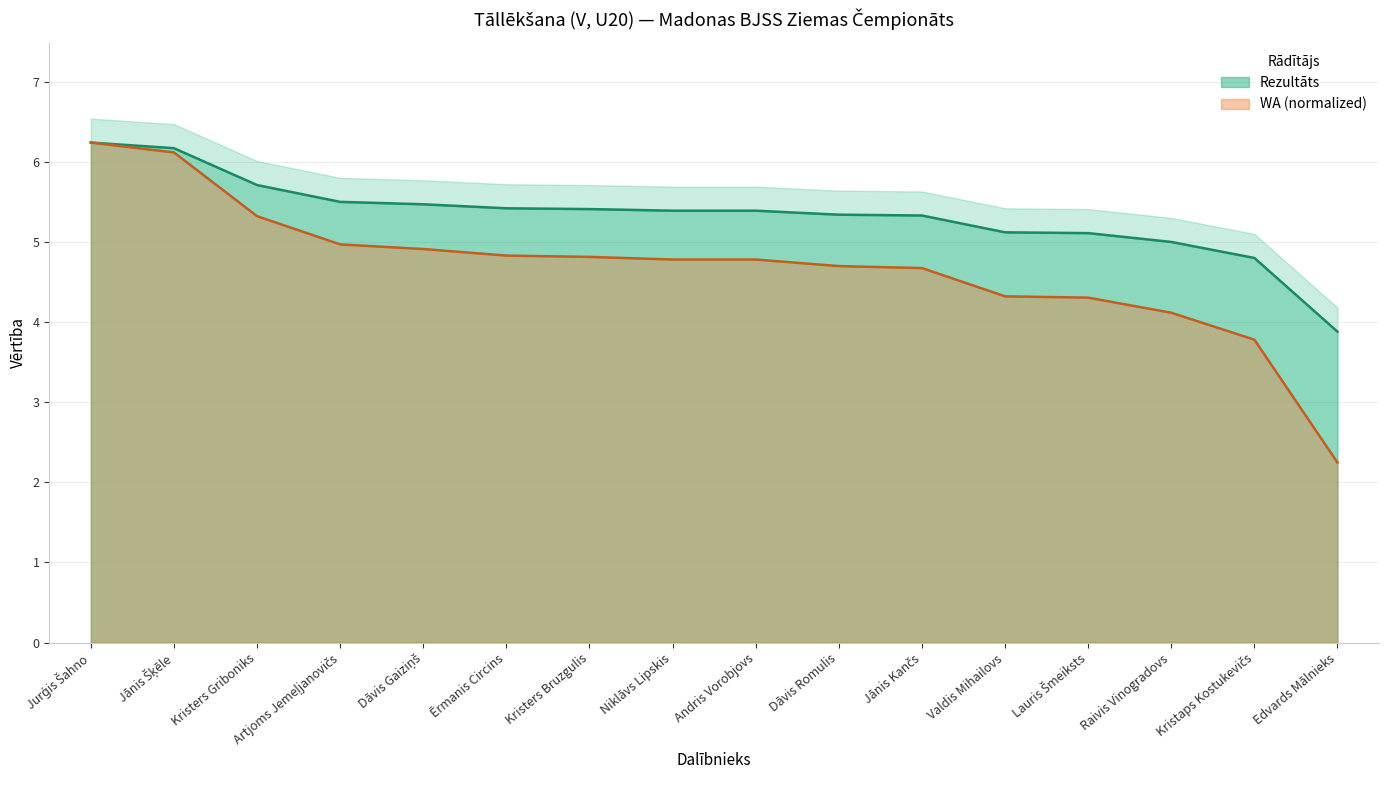

At how many categories does at least one series exceed 3?

16